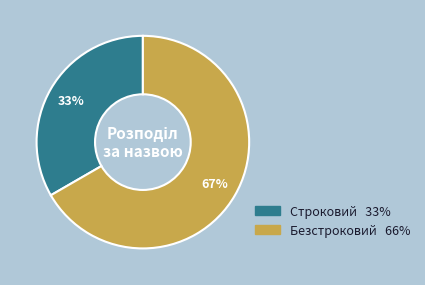

Between Безстроковий and Строковий, which is larger?

Безстроковий